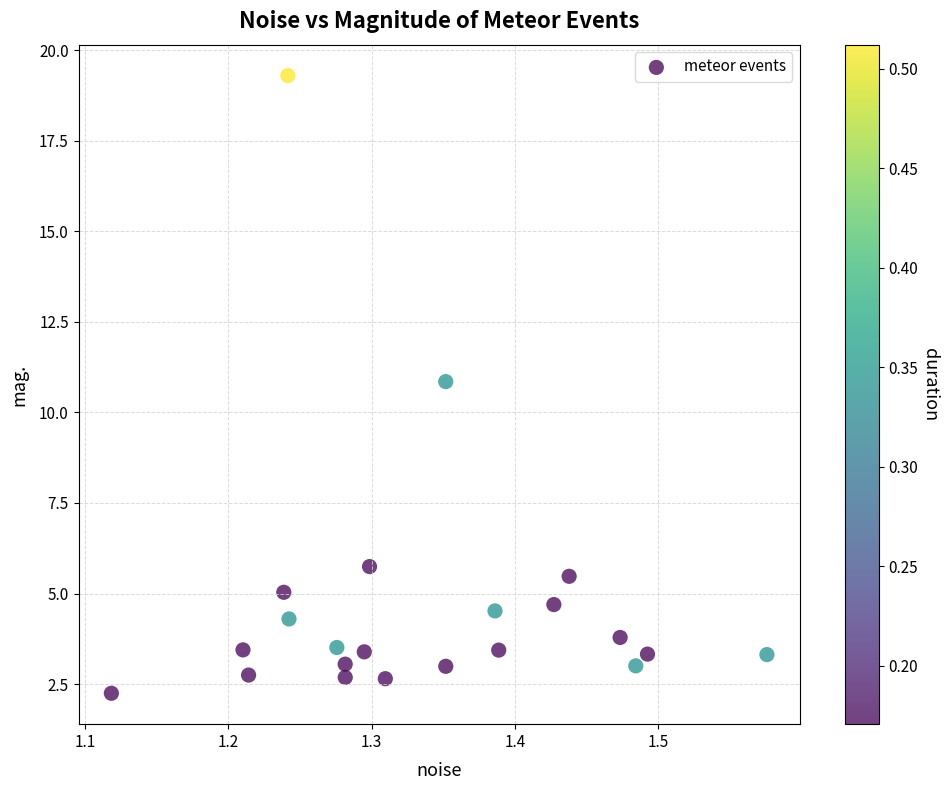

What is the range of X values (max minus min)?

0.5